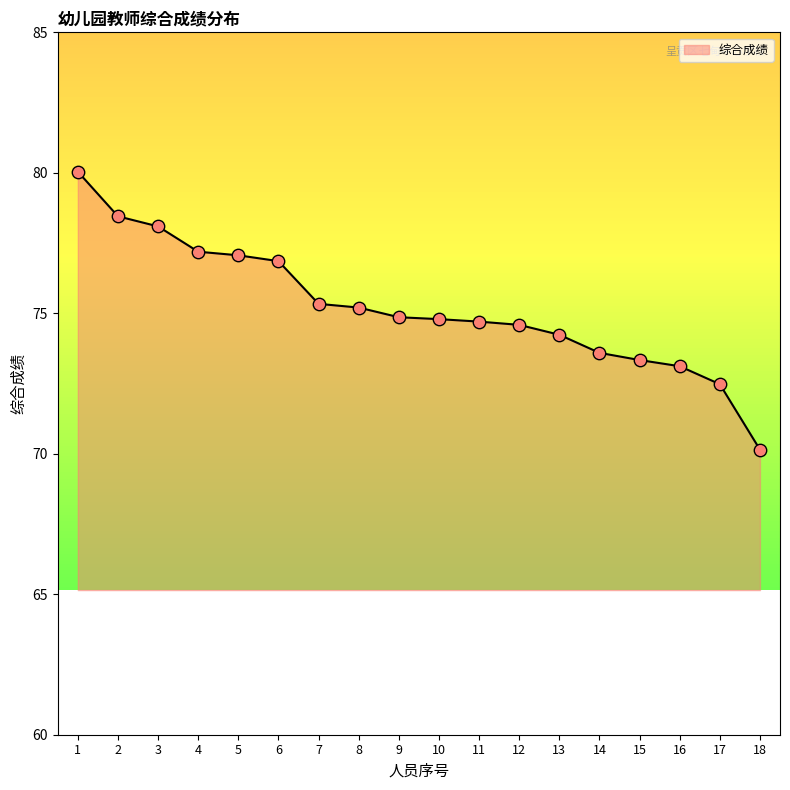

Which has a higher value, 15 or 1?

1